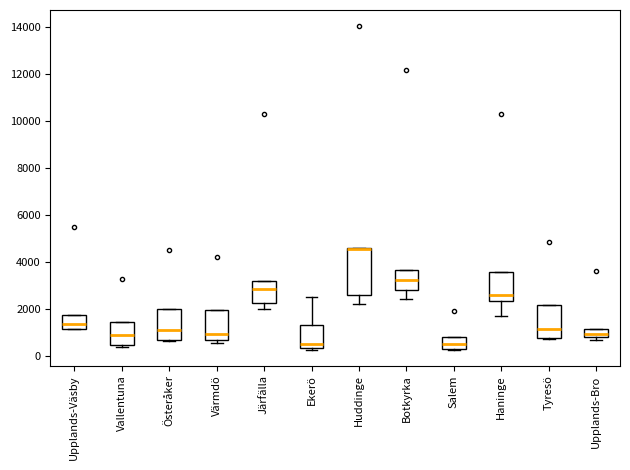

Reading left to right, read every box against the y-axis: the position of its median line, the range the box covers, and the ends of its whiskers. The values are not printed on the chart, so give them approximately, as read against the axis.

Upplands-Väsby: median 1400, box 1200 to 1800, whiskers 1200 to 1800
Vallentuna: median 1000, box 600 to 1400, whiskers 400 to 1400
Österåker: median 1200, box 800 to 2000, whiskers 600 to 2000
Värmdö: median 1000, box 800 to 2000, whiskers 600 to 2000
Järfälla: median 2800, box 2200 to 3200, whiskers 2000 to 3200
Ekerö: median 600, box 400 to 1400, whiskers 200 to 2600
Huddinge: median 4600 (drawn on the box's upper edge), box 2600 to 4600, whiskers 2200 to 4600
Botkyrka: median 3200, box 2800 to 3600, whiskers 2400 to 3600
Salem: median 600, box 400 to 800, whiskers 200 to 800
Haninge: median 2600, box 2400 to 3600, whiskers 1800 to 3600
Tyresö: median 1200, box 800 to 2200, whiskers 800 to 2200
Upplands-Bro: median 1000, box 800 to 1200, whiskers 800 (just below the box's lower edge) to 1200